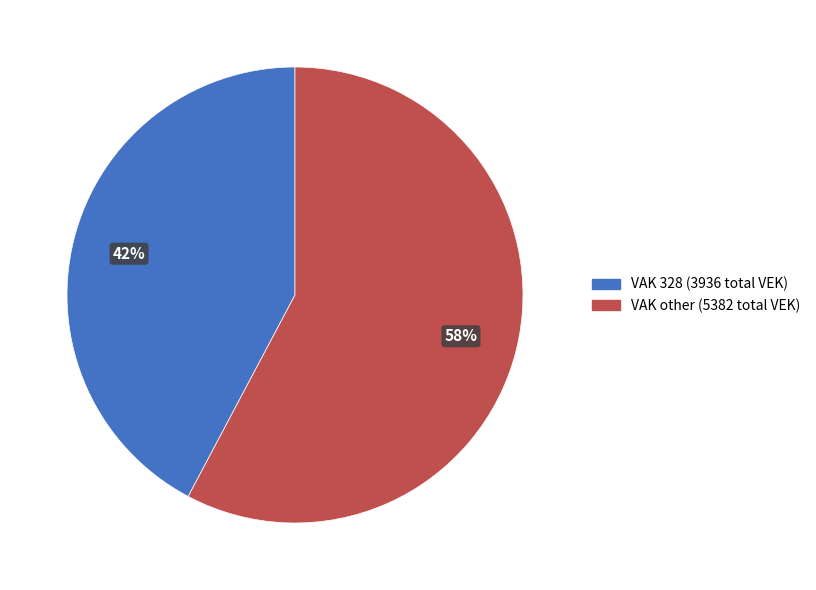

Is there any slice that represents more than half of the pie?

Yes